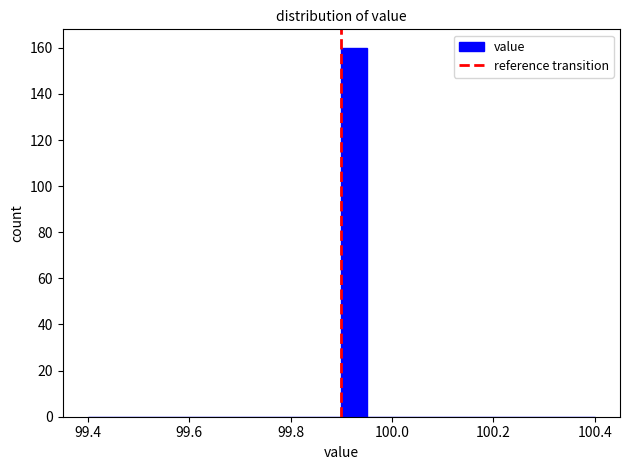

Around what value on the x-axis is the tallest bar? Give the approximate position of its centre, as read against the axis.

99.92